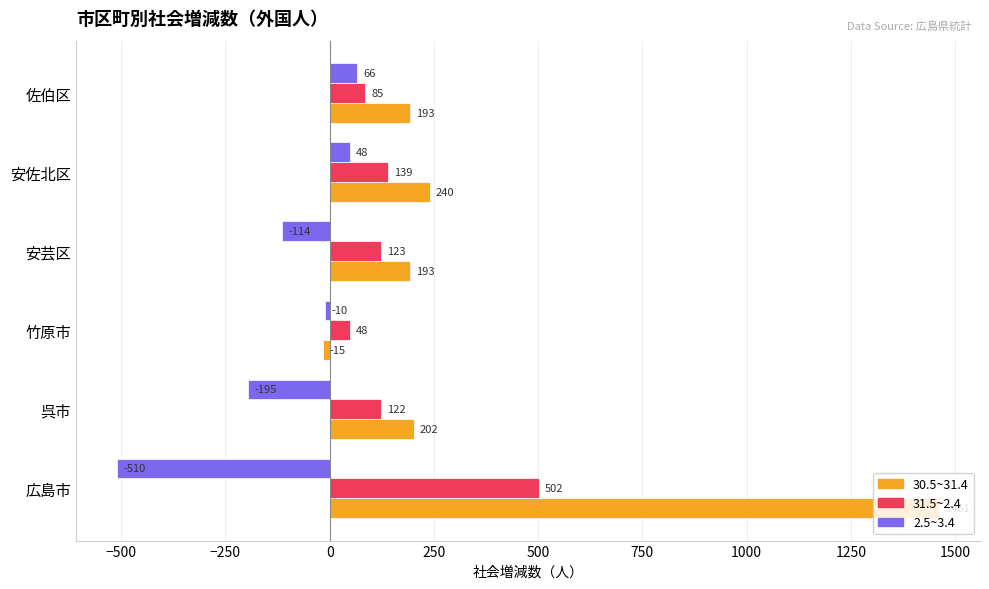

What are all the series names shown in the legend?

30.5~31.4, 31.5~2.4, 2.5~3.4